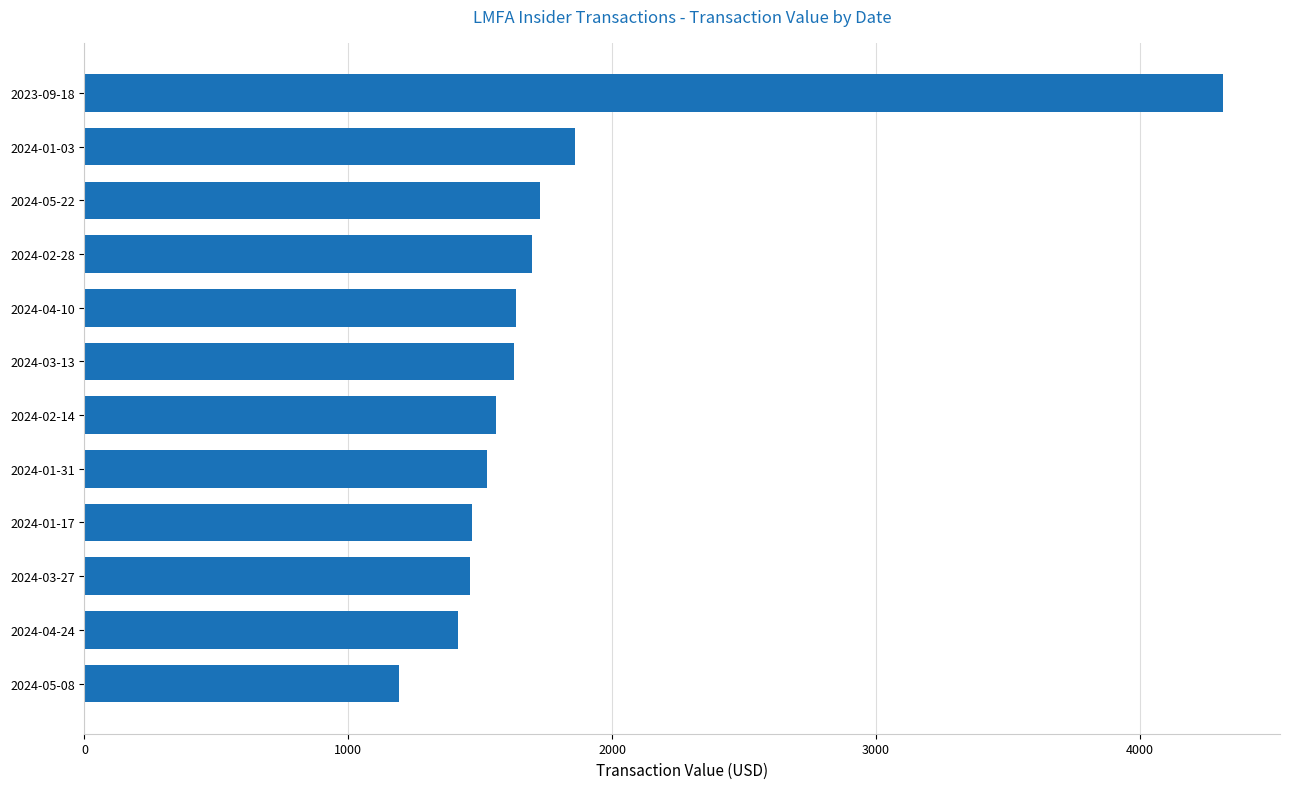

The value at 2023-09-18 is 5660. True or false?

False